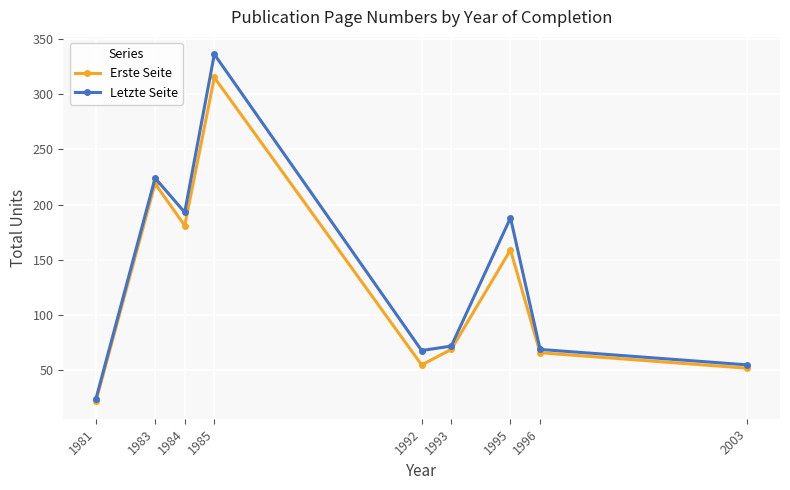

At how many categories does at least one series exceed 276?

1